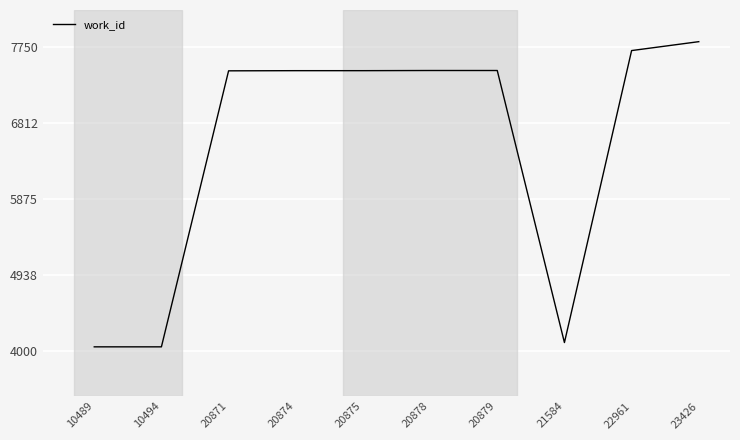

The value at 20875 is 7459. True or false?

True